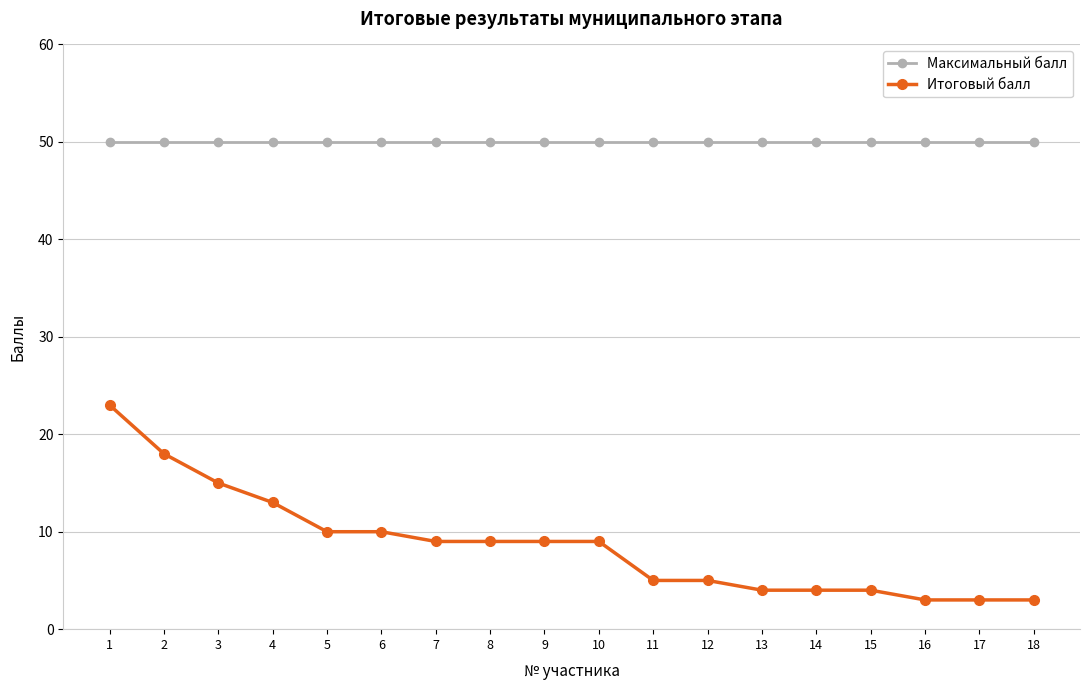

Which category has the highest value in the Итоговый балл series?

1